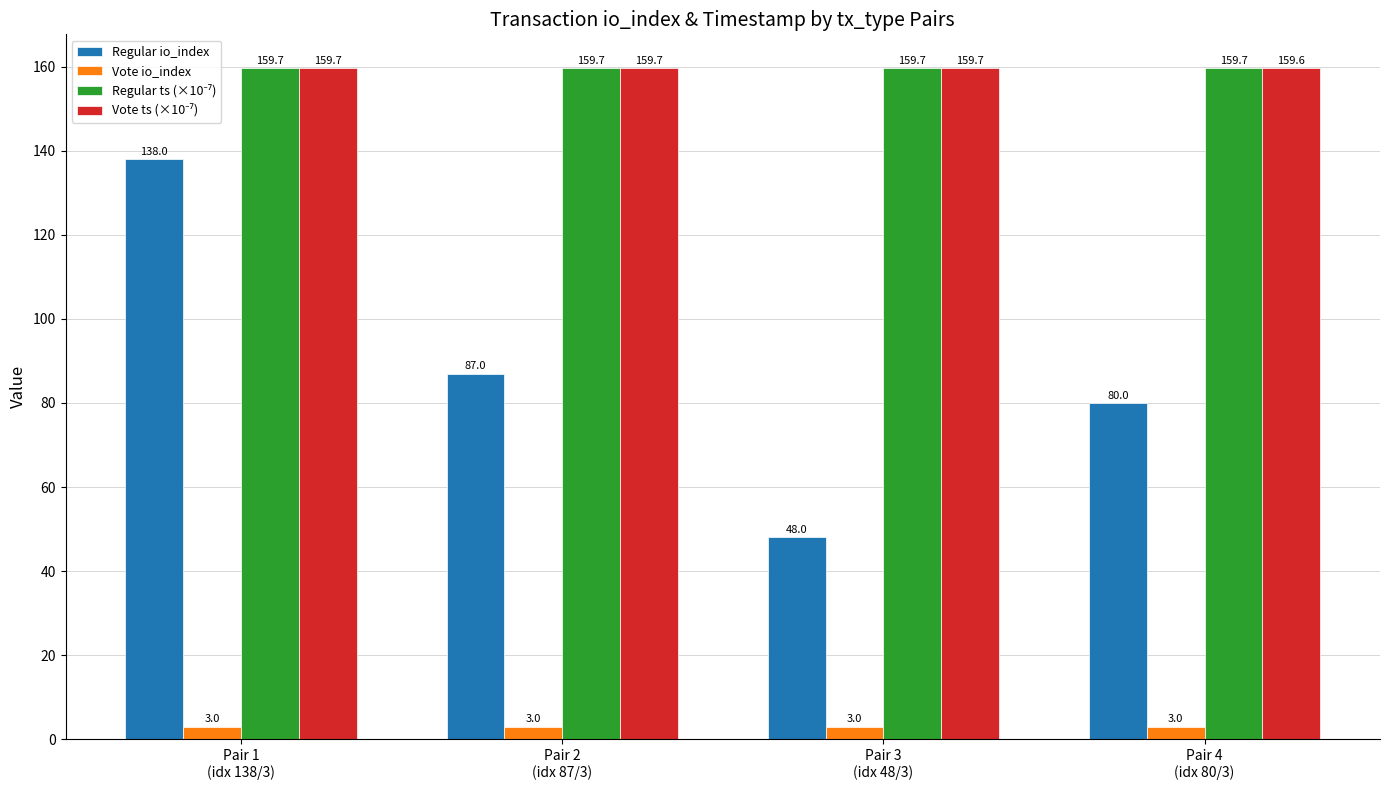

What is the sum of all Regular io_index values?

353.0